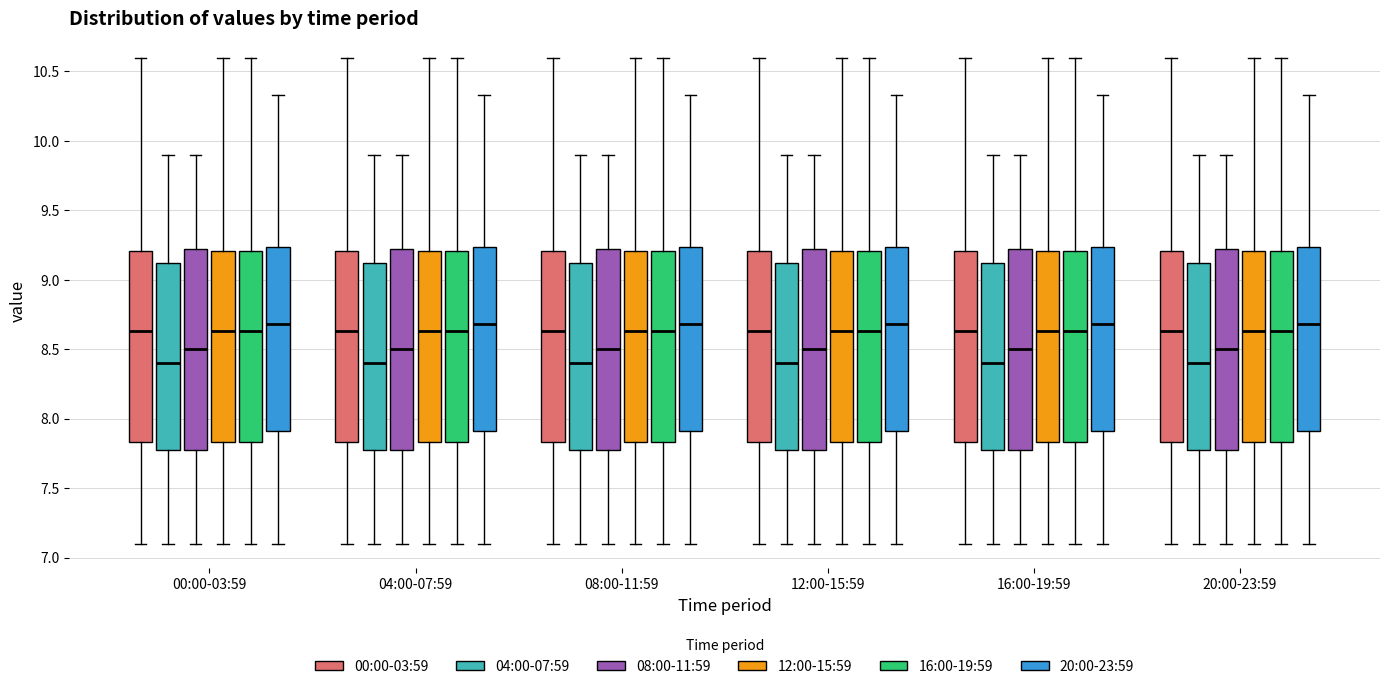

Reading left to right, transcribe this box plot: for each box, give where its median line is, the range the box spans, and where its two whiskers end, as read against the y-axis. The values are not printed on the chart, so give them approximately, as read against the axis.

00:00-03:59 (00:00-03:59): median 8.65, box 7.85 to 9.20, whiskers 7.10 to 10.60
00:00-03:59 (04:00-07:59): median 8.40, box 7.80 to 9.15, whiskers 7.10 to 9.90
00:00-03:59 (08:00-11:59): median 8.50, box 7.80 to 9.25, whiskers 7.10 to 9.90
00:00-03:59 (12:00-15:59): median 8.65, box 7.85 to 9.20, whiskers 7.10 to 10.60
00:00-03:59 (16:00-19:59): median 8.65, box 7.85 to 9.20, whiskers 7.10 to 10.60
00:00-03:59 (20:00-23:59): median 8.70, box 7.90 to 9.25, whiskers 7.10 to 10.35
04:00-07:59 (00:00-03:59): median 8.65, box 7.85 to 9.20, whiskers 7.10 to 10.60
04:00-07:59 (04:00-07:59): median 8.40, box 7.80 to 9.15, whiskers 7.10 to 9.90
04:00-07:59 (08:00-11:59): median 8.50, box 7.80 to 9.25, whiskers 7.10 to 9.90
04:00-07:59 (12:00-15:59): median 8.65, box 7.85 to 9.20, whiskers 7.10 to 10.60
04:00-07:59 (16:00-19:59): median 8.65, box 7.85 to 9.20, whiskers 7.10 to 10.60
04:00-07:59 (20:00-23:59): median 8.70, box 7.90 to 9.25, whiskers 7.10 to 10.35
08:00-11:59 (00:00-03:59): median 8.65, box 7.85 to 9.20, whiskers 7.10 to 10.60
08:00-11:59 (04:00-07:59): median 8.40, box 7.80 to 9.15, whiskers 7.10 to 9.90
08:00-11:59 (08:00-11:59): median 8.50, box 7.80 to 9.25, whiskers 7.10 to 9.90
08:00-11:59 (12:00-15:59): median 8.65, box 7.85 to 9.20, whiskers 7.10 to 10.60
08:00-11:59 (16:00-19:59): median 8.65, box 7.85 to 9.20, whiskers 7.10 to 10.60
08:00-11:59 (20:00-23:59): median 8.70, box 7.90 to 9.25, whiskers 7.10 to 10.35
12:00-15:59 (00:00-03:59): median 8.65, box 7.85 to 9.20, whiskers 7.10 to 10.60
12:00-15:59 (04:00-07:59): median 8.40, box 7.80 to 9.15, whiskers 7.10 to 9.90
12:00-15:59 (08:00-11:59): median 8.50, box 7.80 to 9.25, whiskers 7.10 to 9.90
12:00-15:59 (12:00-15:59): median 8.65, box 7.85 to 9.20, whiskers 7.10 to 10.60
12:00-15:59 (16:00-19:59): median 8.65, box 7.85 to 9.20, whiskers 7.10 to 10.60
12:00-15:59 (20:00-23:59): median 8.70, box 7.90 to 9.25, whiskers 7.10 to 10.35
16:00-19:59 (00:00-03:59): median 8.65, box 7.85 to 9.20, whiskers 7.10 to 10.60
16:00-19:59 (04:00-07:59): median 8.40, box 7.80 to 9.15, whiskers 7.10 to 9.90
16:00-19:59 (08:00-11:59): median 8.50, box 7.80 to 9.25, whiskers 7.10 to 9.90
16:00-19:59 (12:00-15:59): median 8.65, box 7.85 to 9.20, whiskers 7.10 to 10.60
16:00-19:59 (16:00-19:59): median 8.65, box 7.85 to 9.20, whiskers 7.10 to 10.60
16:00-19:59 (20:00-23:59): median 8.70, box 7.90 to 9.25, whiskers 7.10 to 10.35
20:00-23:59 (00:00-03:59): median 8.65, box 7.85 to 9.20, whiskers 7.10 to 10.60
20:00-23:59 (04:00-07:59): median 8.40, box 7.80 to 9.15, whiskers 7.10 to 9.90
20:00-23:59 (08:00-11:59): median 8.50, box 7.80 to 9.25, whiskers 7.10 to 9.90
20:00-23:59 (12:00-15:59): median 8.65, box 7.85 to 9.20, whiskers 7.10 to 10.60
20:00-23:59 (16:00-19:59): median 8.65, box 7.85 to 9.20, whiskers 7.10 to 10.60
20:00-23:59 (20:00-23:59): median 8.70, box 7.90 to 9.25, whiskers 7.10 to 10.35